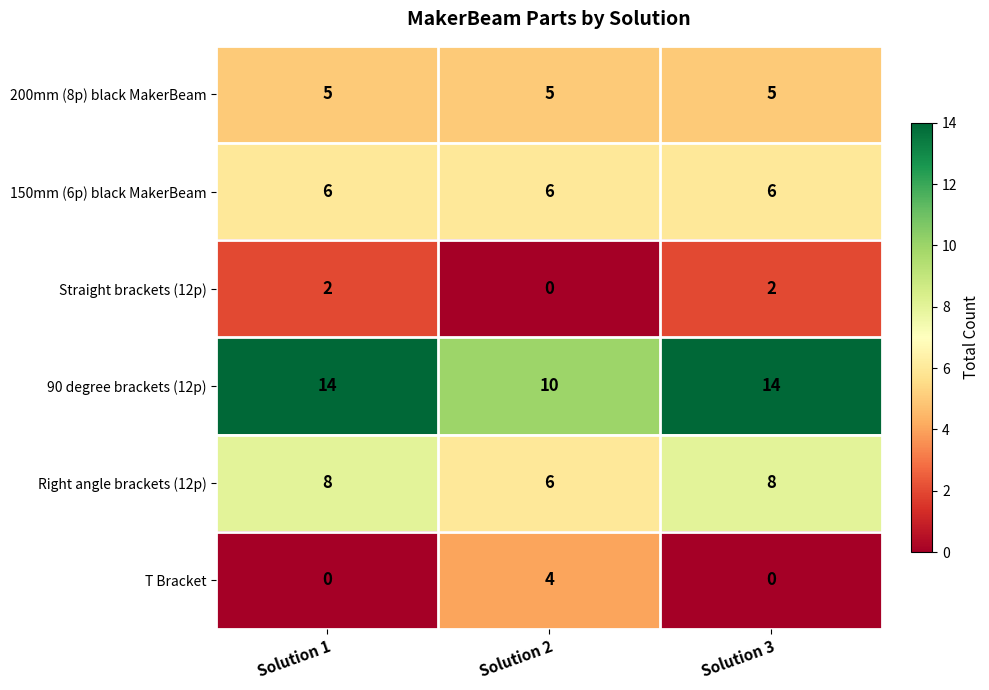

What is the sum of all 200mm (8p) black MakerBeam values?

15